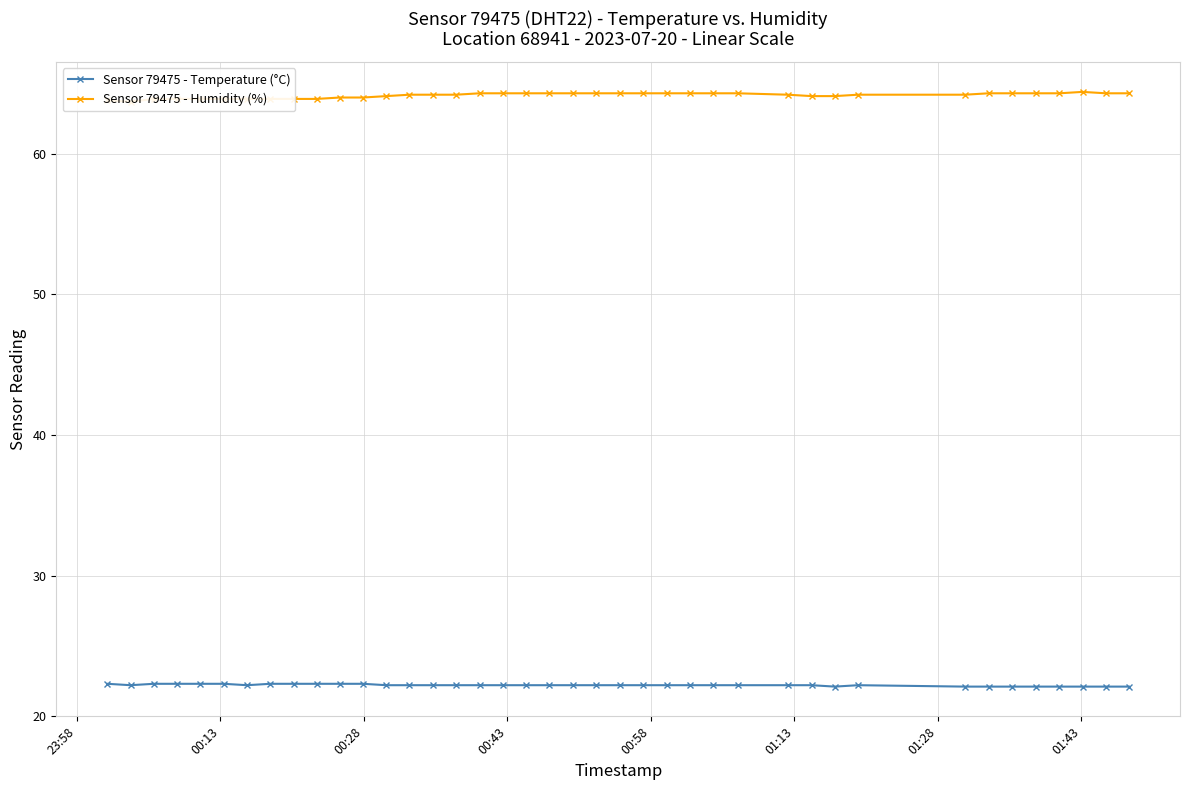

Rank the series by their maximum value, from lowest to highest.

Sensor 79475 - Temperature (°C), Sensor 79475 - Humidity (%)